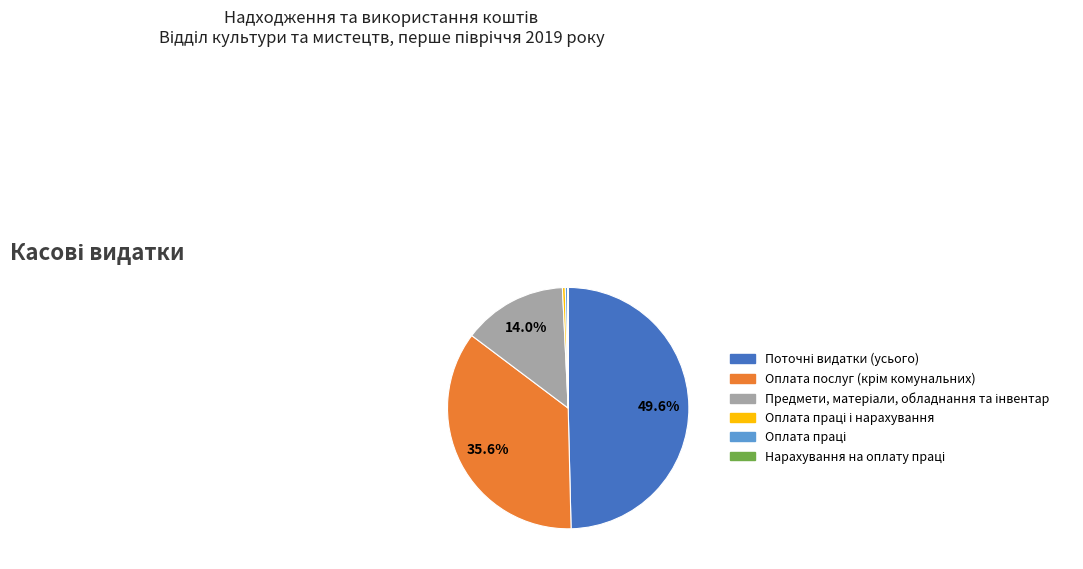

Count the number of slices in the pie.

6